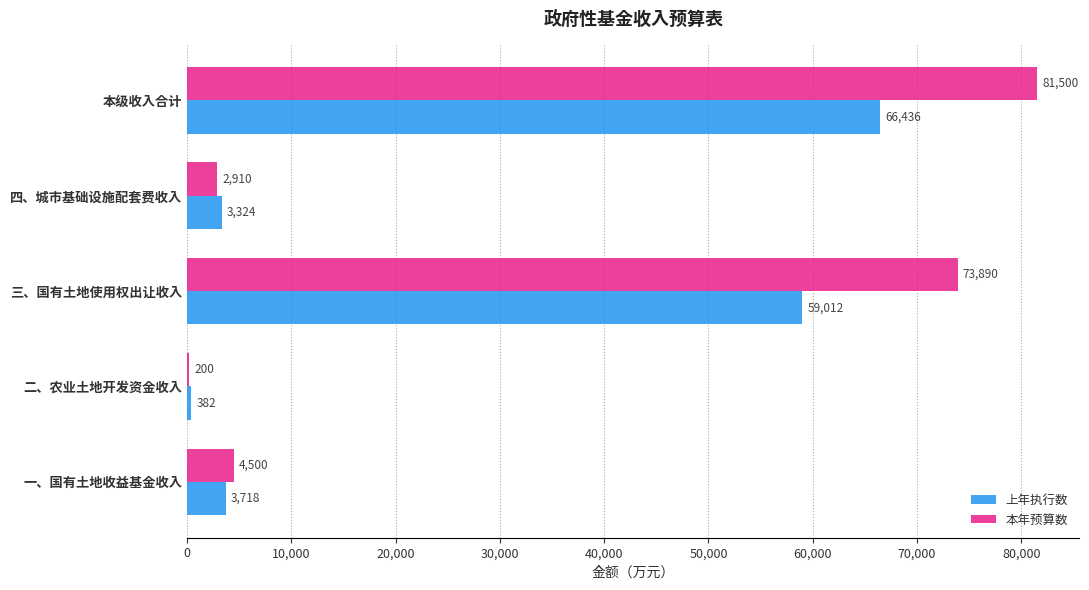

What is the total value across all series at 本级收入合计?

147936